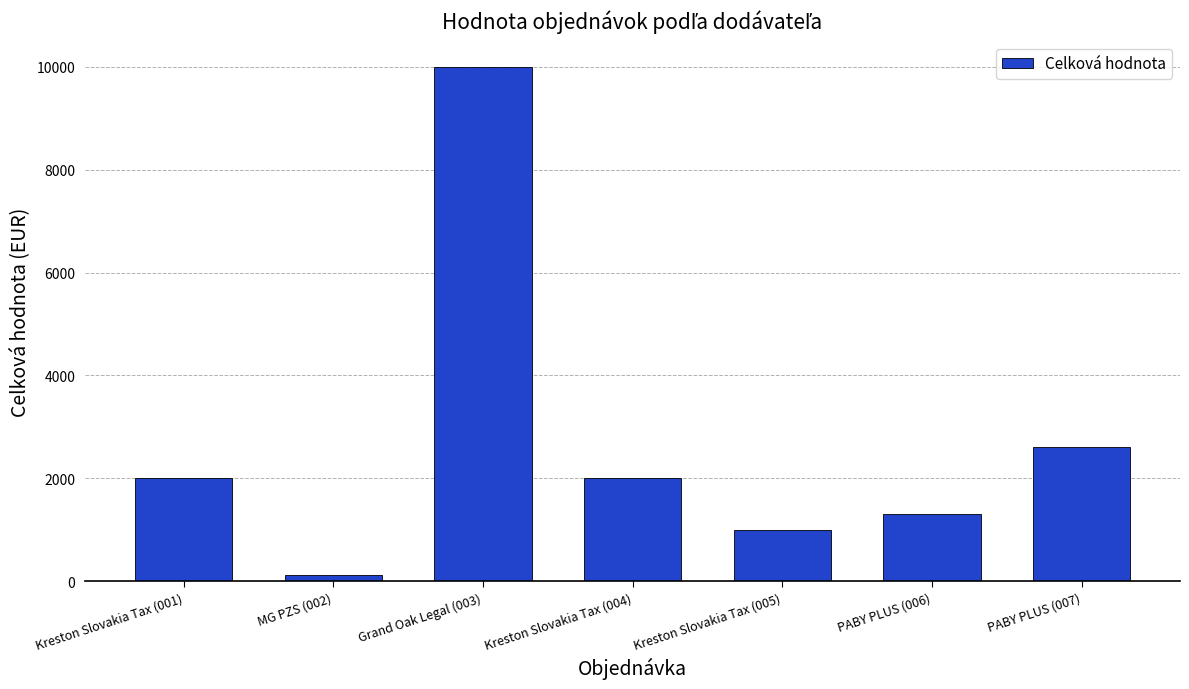

Reading left to right, list all the values displayed in this chart.

2000.0	119.0	9990.0	2000.0	1000.0	1300.0	2602.6